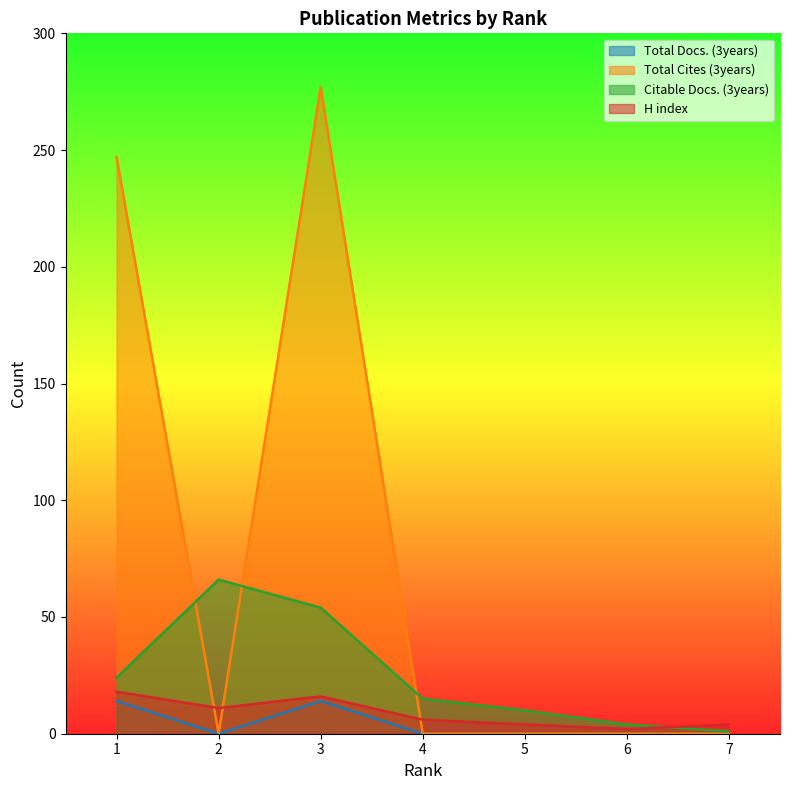

What is the difference between the maximum and minimum values in the Total Docs. (3years) series?

14